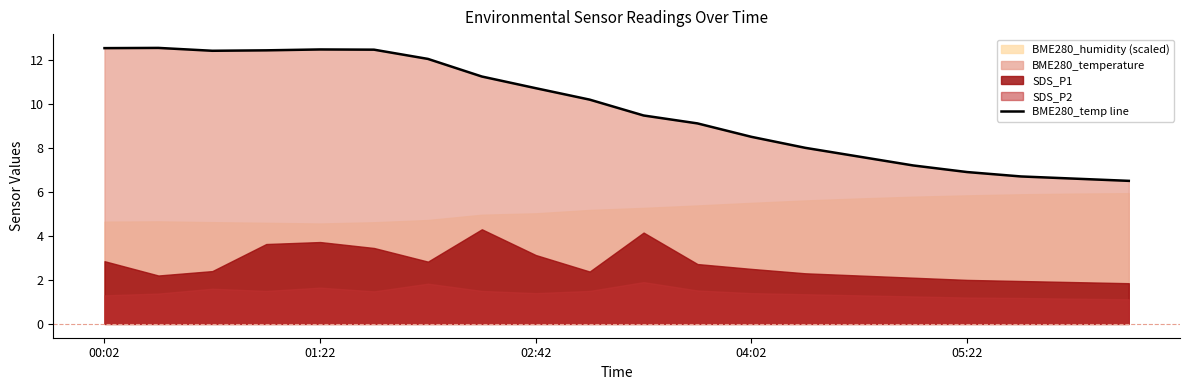

Is it true that BME280_temp line equals 15.2 at 02:42?

False